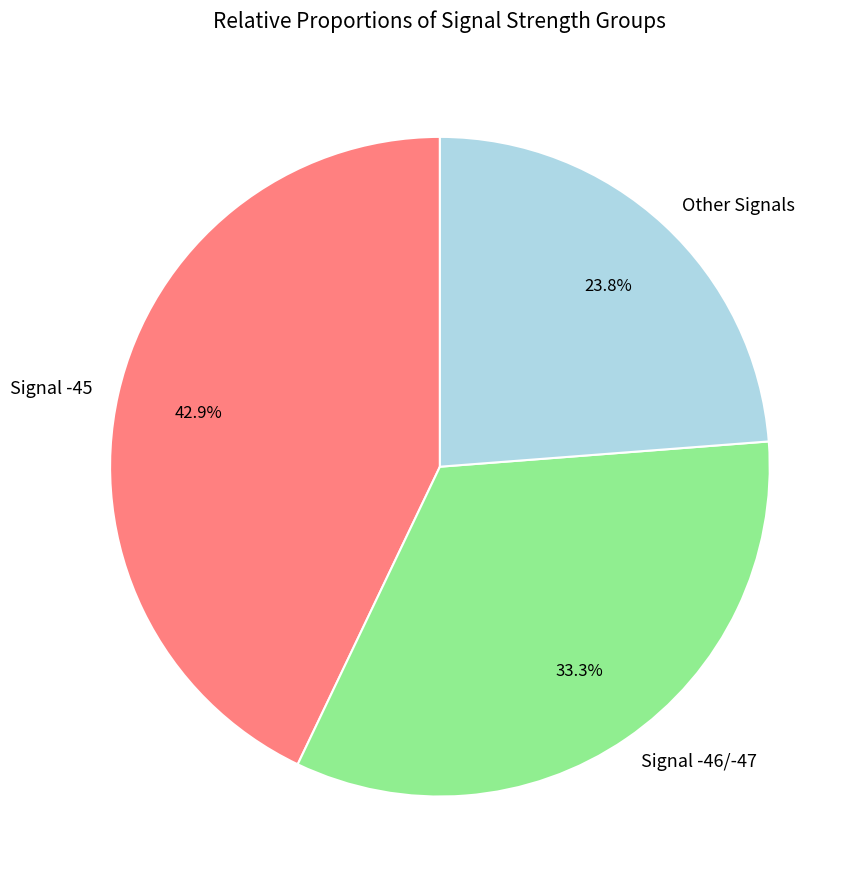

Which category has the smallest portion of the pie?

Other Signals